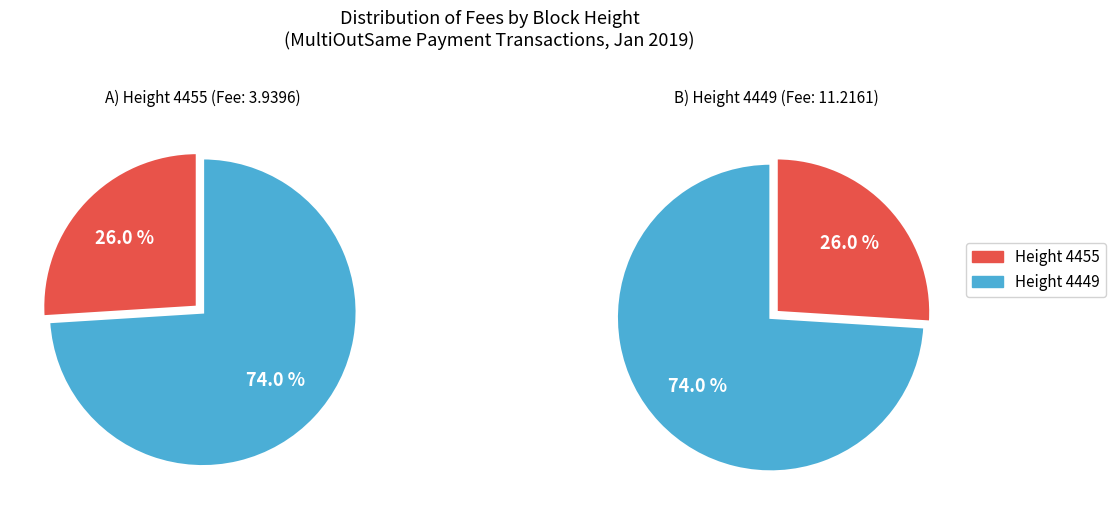

Which slice represents more than half of the pie?

4449